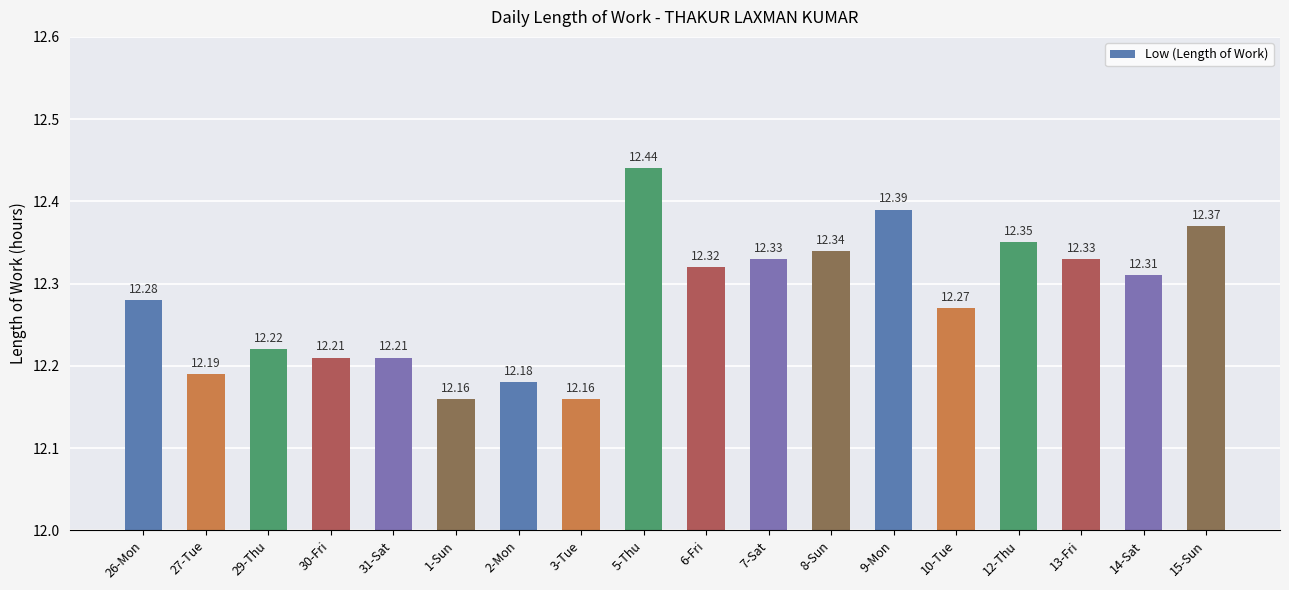

What is the change in value from 27-Tue to 9-Mon?

+0.2